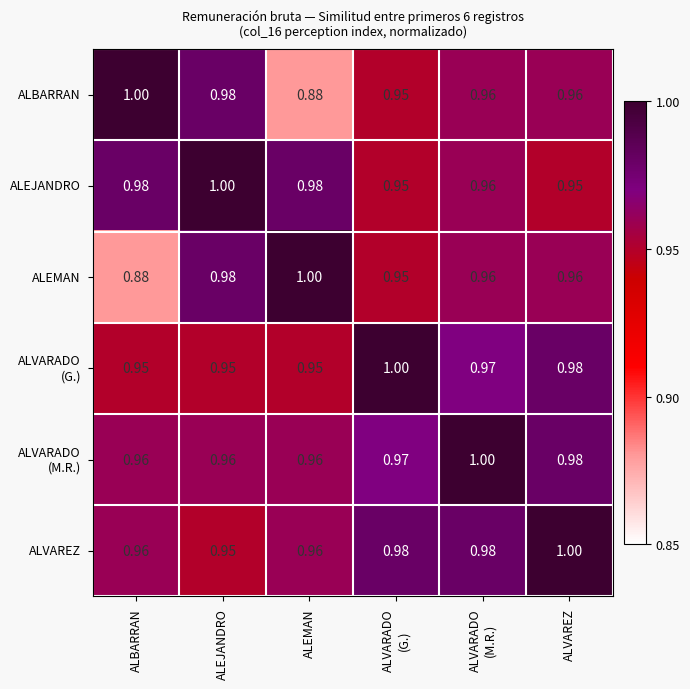

At which label is ALVAREZ closest to 0?

ALEJANDRO